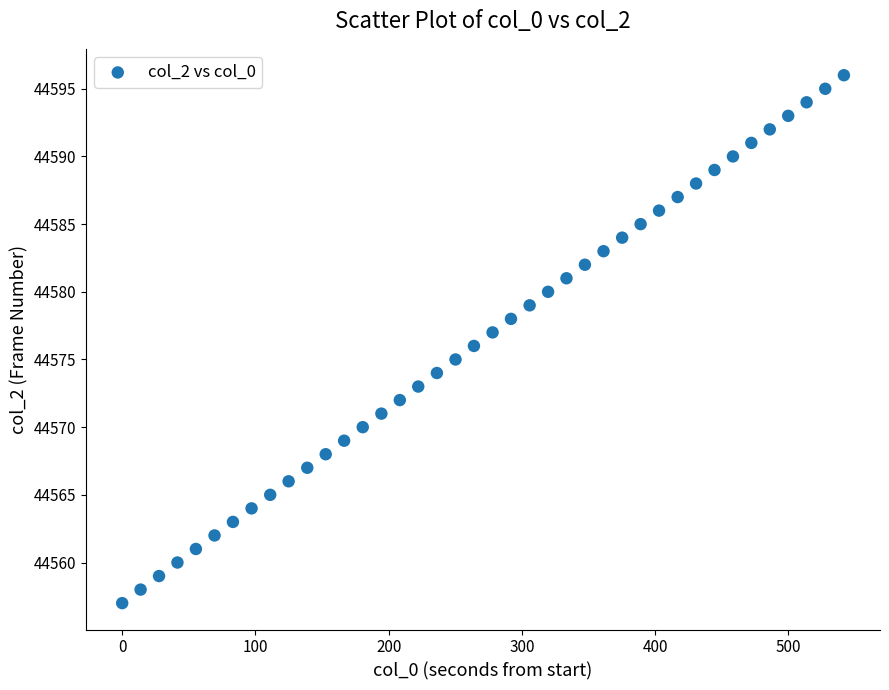

What is the range of Y values (max minus min)?

39